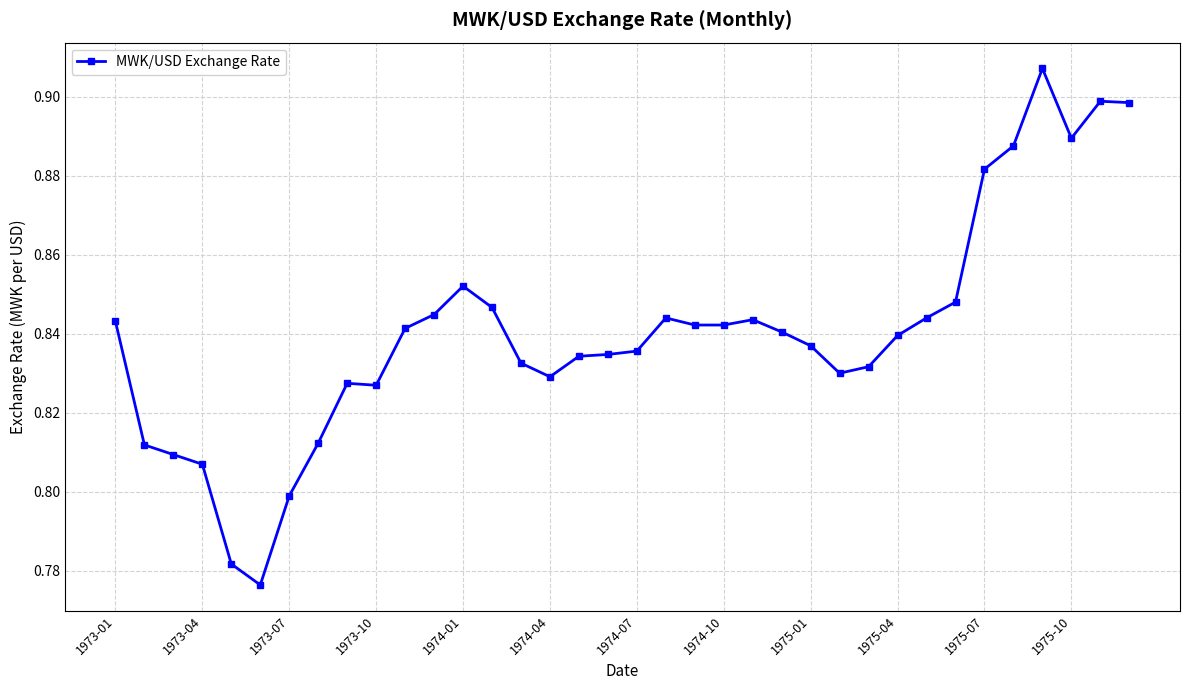

Is this an area chart (filled region under the line)?

No